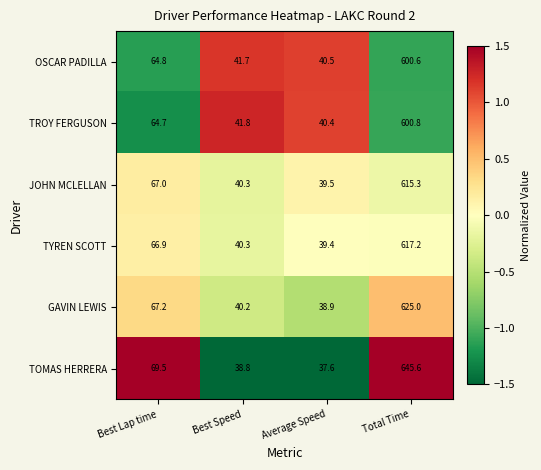

What is the difference between the GAVIN LEWIS values at Best Lap time and Average Speed?

28.3